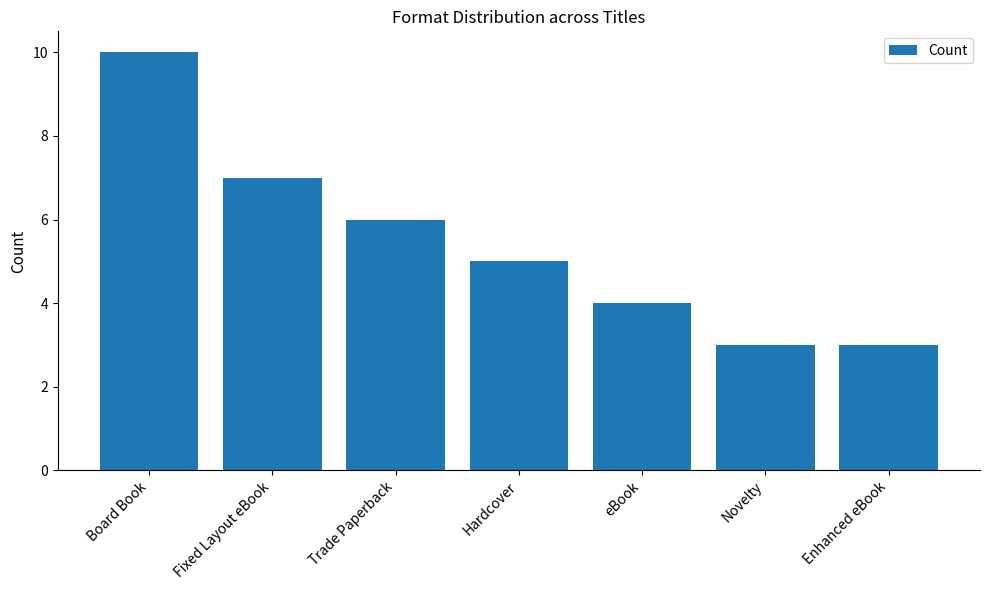

Between eBook and Fixed Layout eBook, which is larger?

Fixed Layout eBook